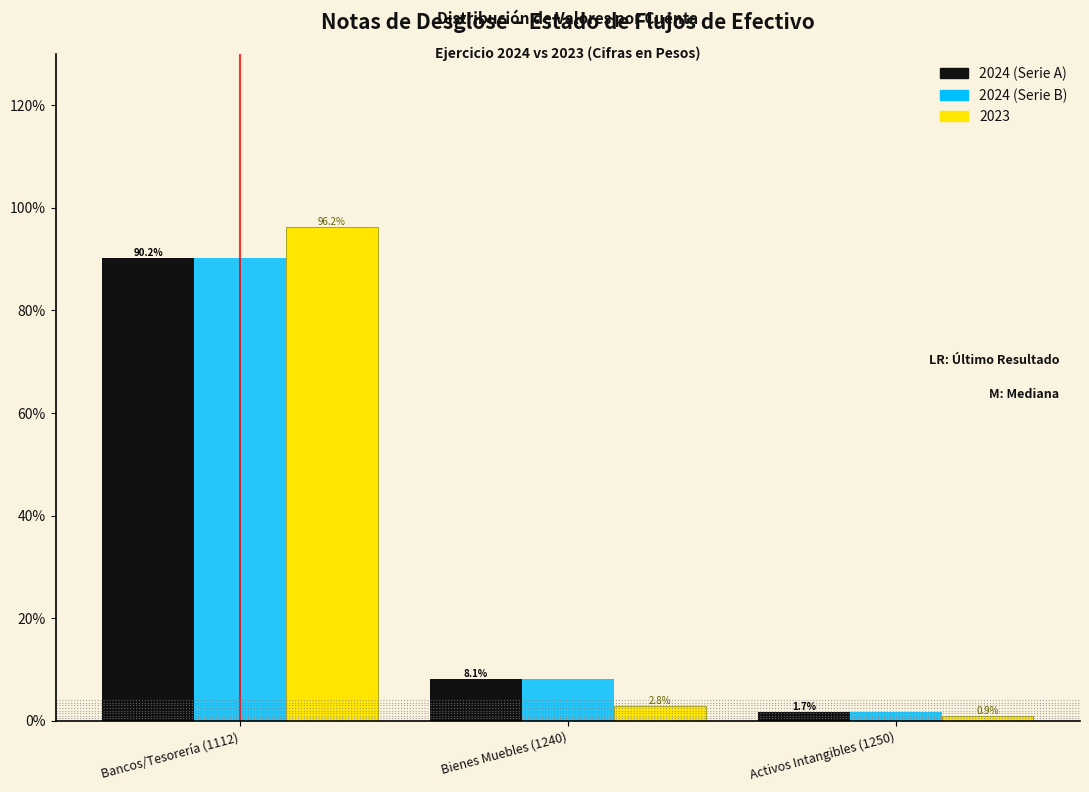

At which category is the sum across all series the highest?

Bancos/Tesorería (1112)